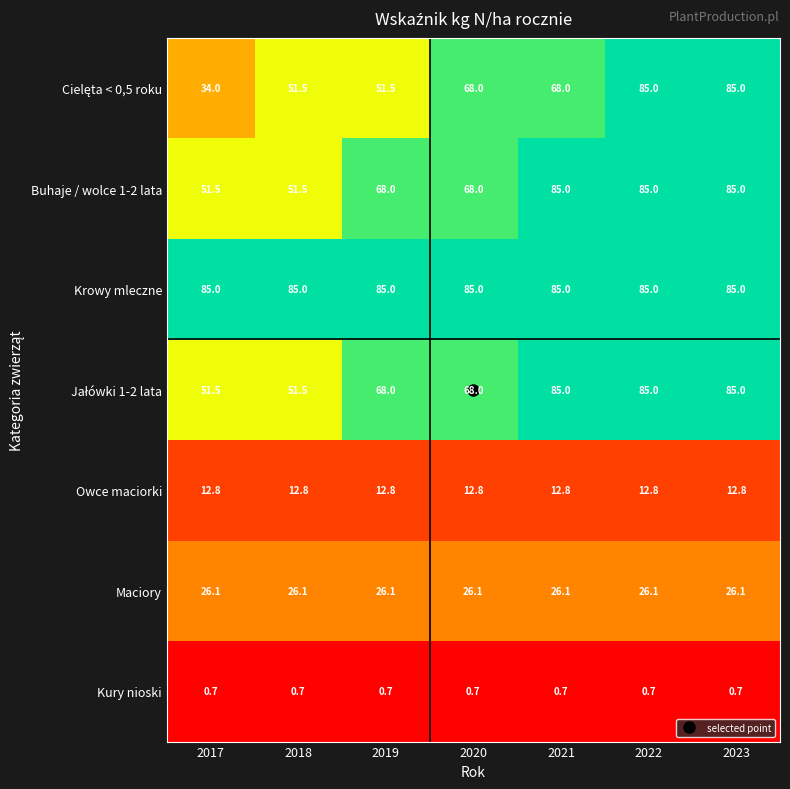

What is the spread (max minus min) of values at 2023?

84.3